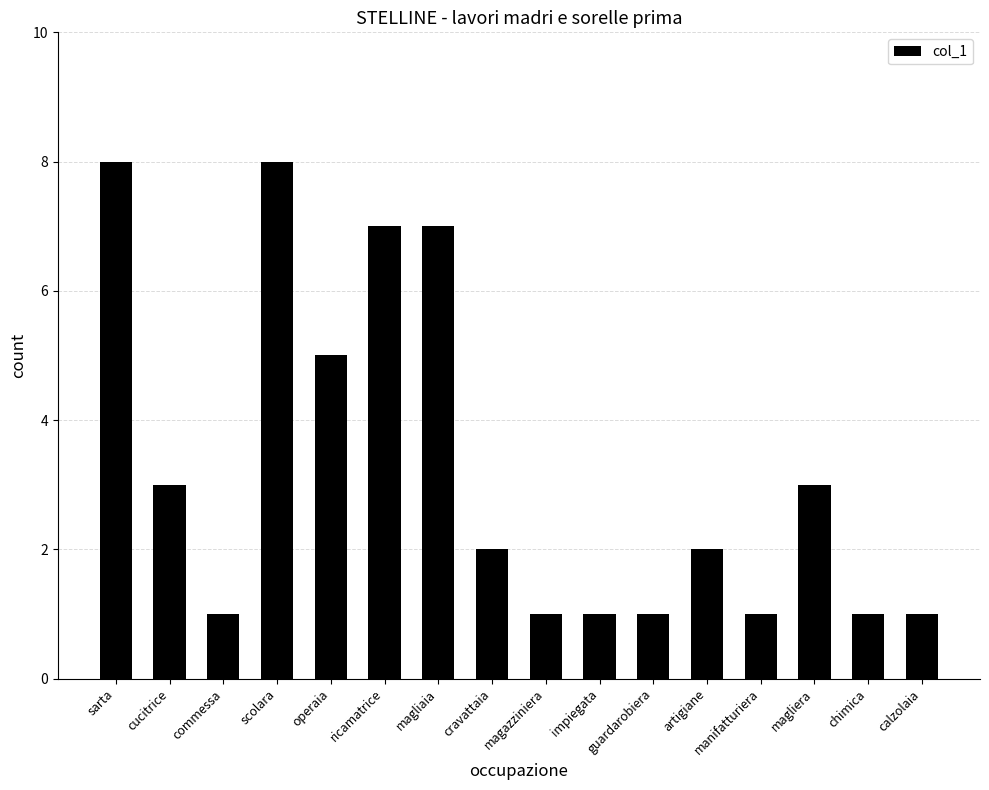

Reading left to right, what are all the values shown in this chart?

sarta=8	cucitrice=3	commessa=1	scolara=8	operaia=5	ricamatrice=7	magliaia=7	cravattaia=2	magazziniera=1	impiegata=1	guardarobiera=1	artigiane=2	manifatturiera=1	magliera=3	chimica=1	calzolaia=1